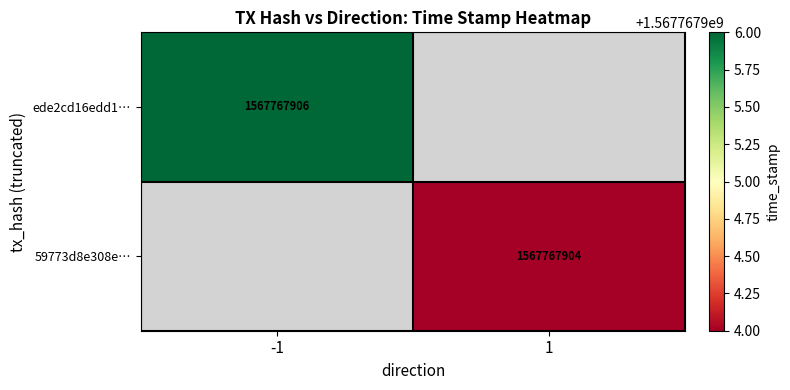

At time_stamp, list the series in order from smallest to largest.

59773d8e308e842227a673227057094559ed921, ede2cd16edd1414ad70cf44d41759ea8871b185